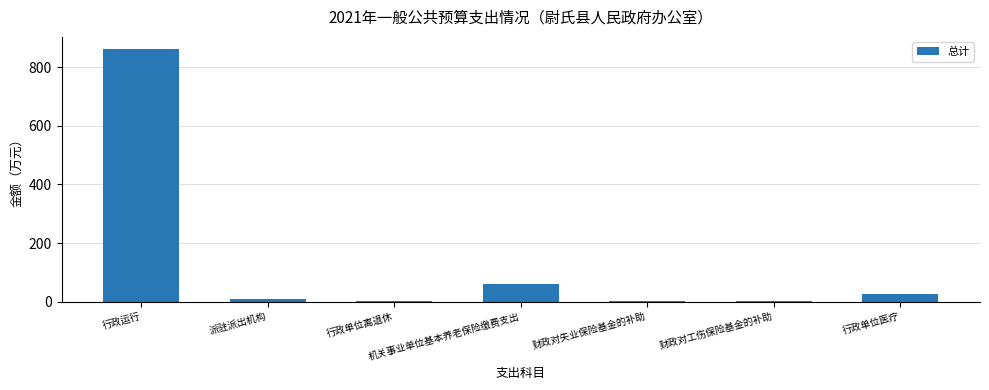

Which has a higher value, 机关事业单位基本养老保险缴费支出 or 行政单位离退休?

机关事业单位基本养老保险缴费支出